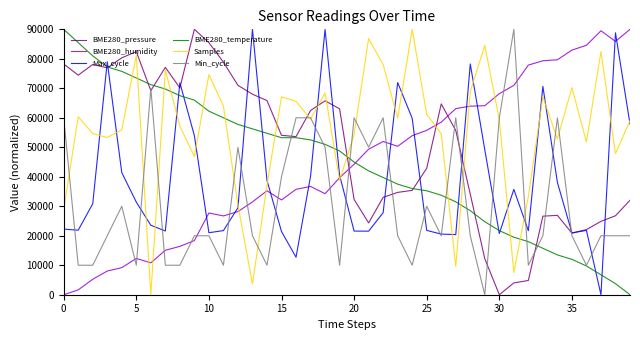

How many lines are shown in the chart?

6